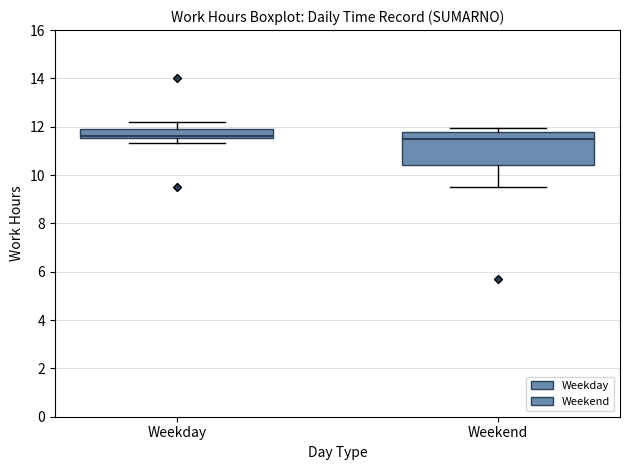

Comparing the boxes themselves (not the whiskers), which one is the tallest?

Weekend